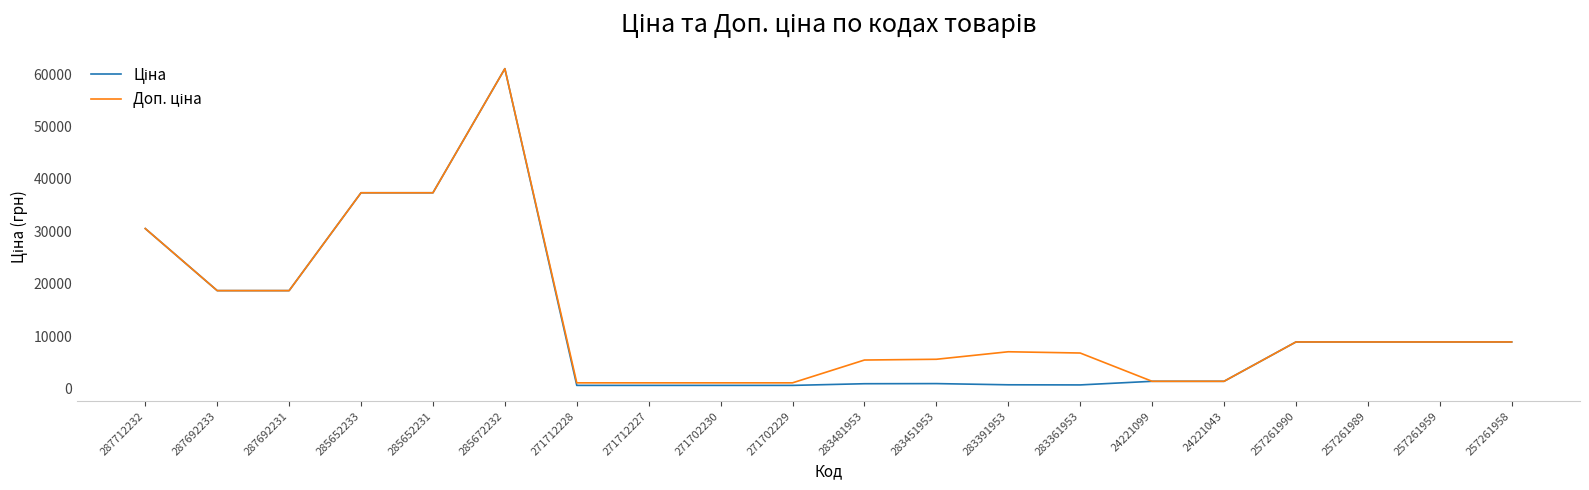

What is the total value across all series at 257261959?

17749.2